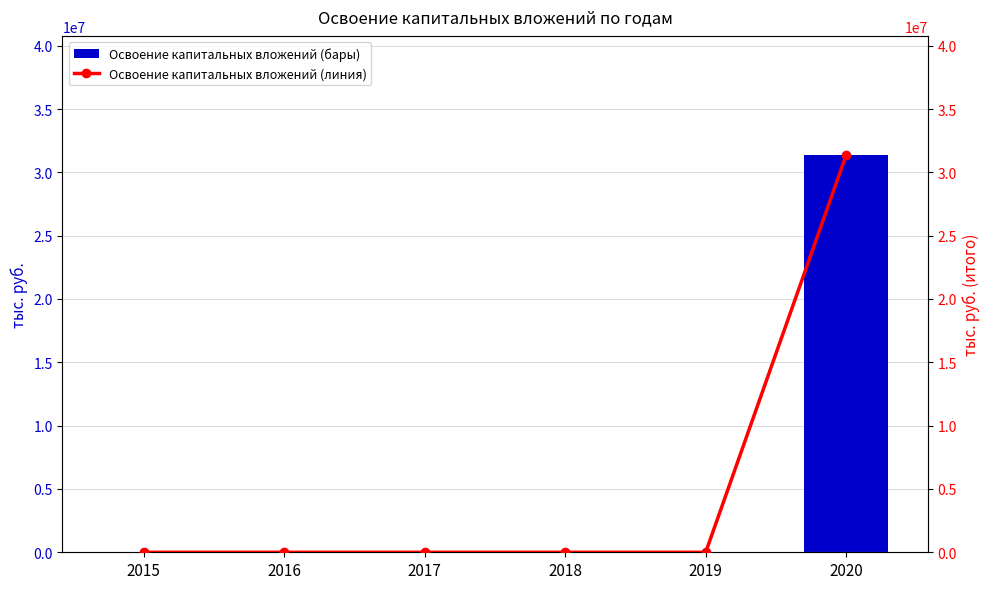

True or false: Освоение капитальных вложений (линия) has a value of 0 at 2015.

True